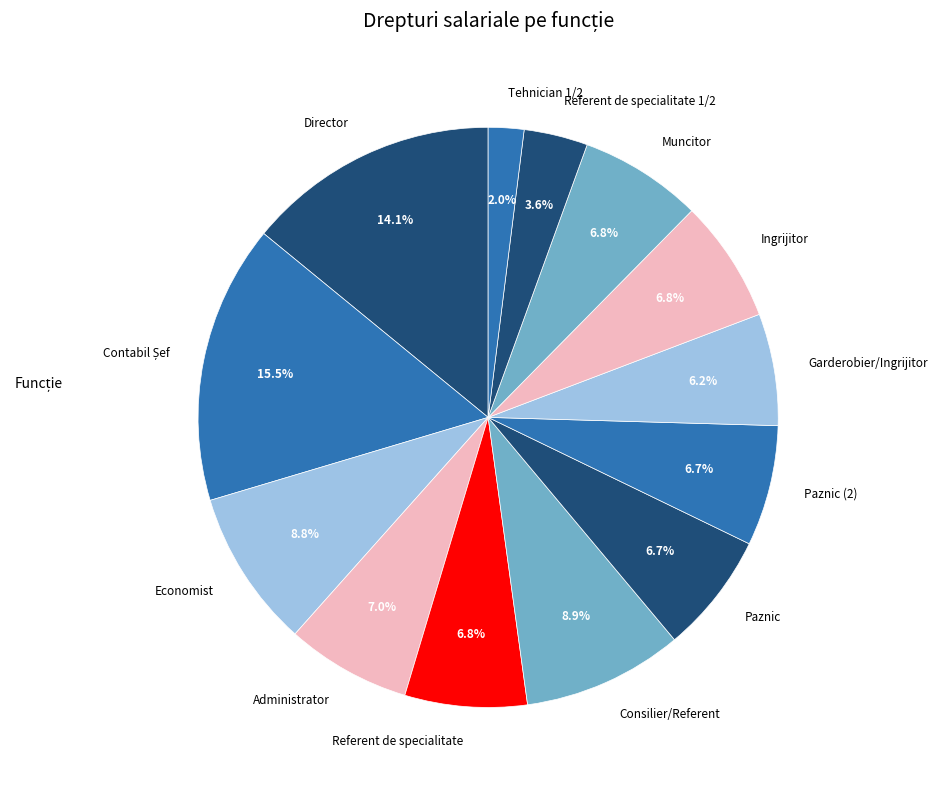

How many segments does this pie chart have?

13